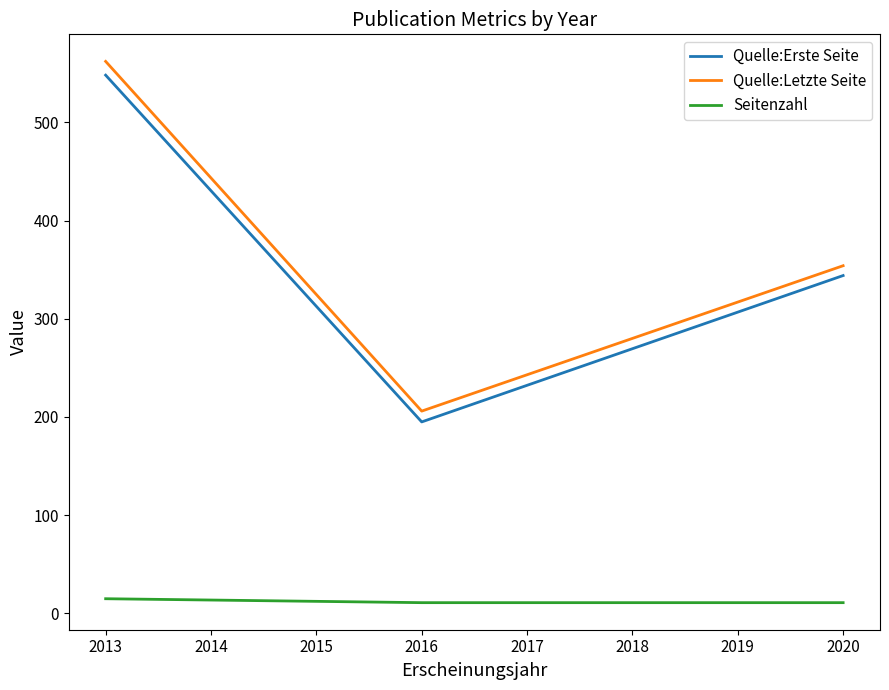

What is the maximum value for Quelle:Letzte Seite?

562